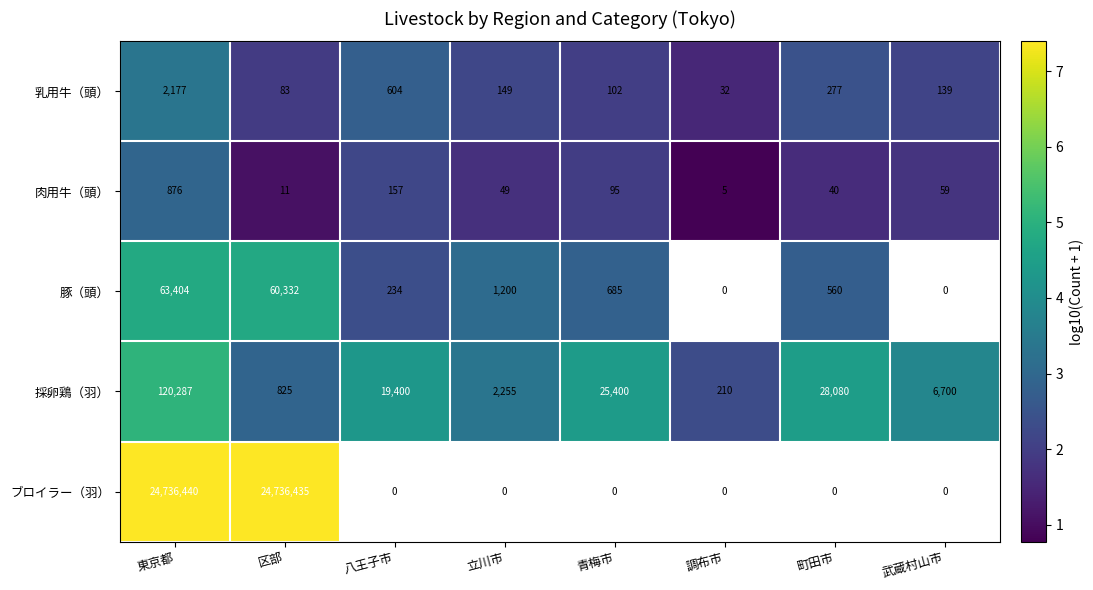

Is the value of ブロイラー（羽） at 区部 greater than the value of 肉用牛（頭） at 武蔵村山市?

Yes